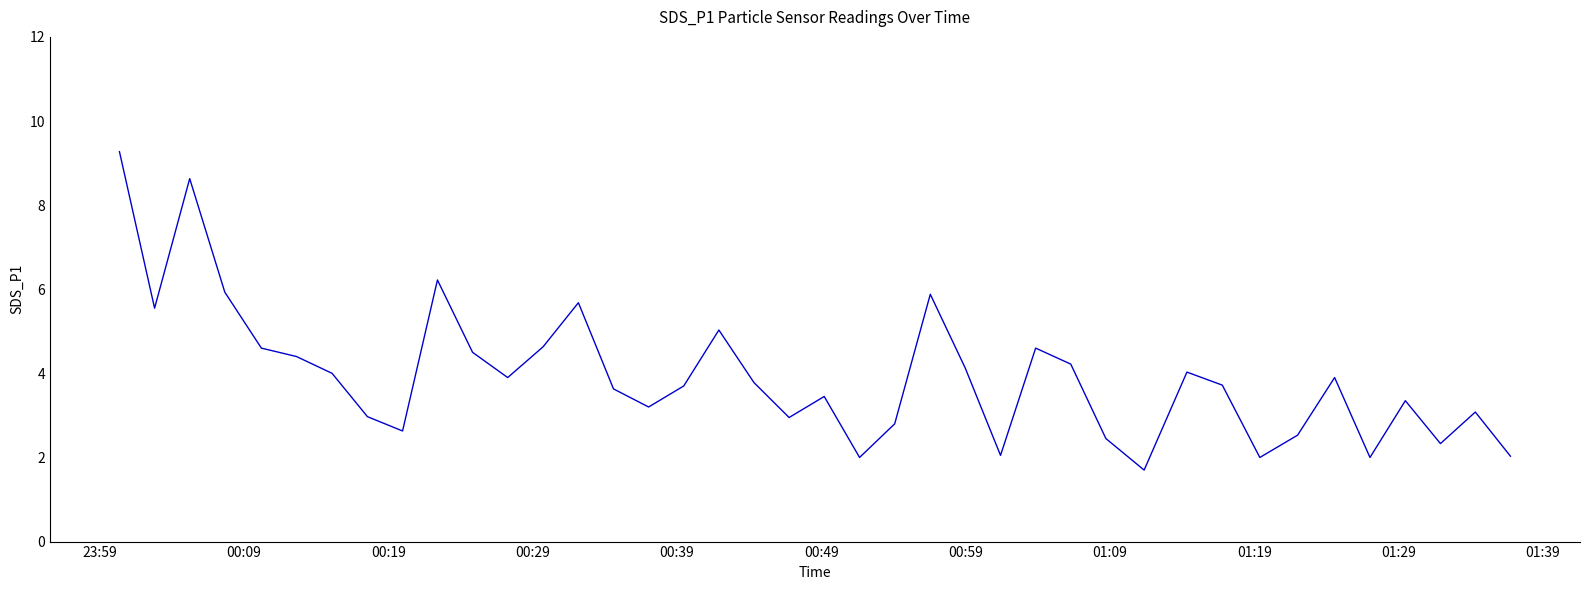

True or false: there are more than 0 points higher than both neighbors.

True